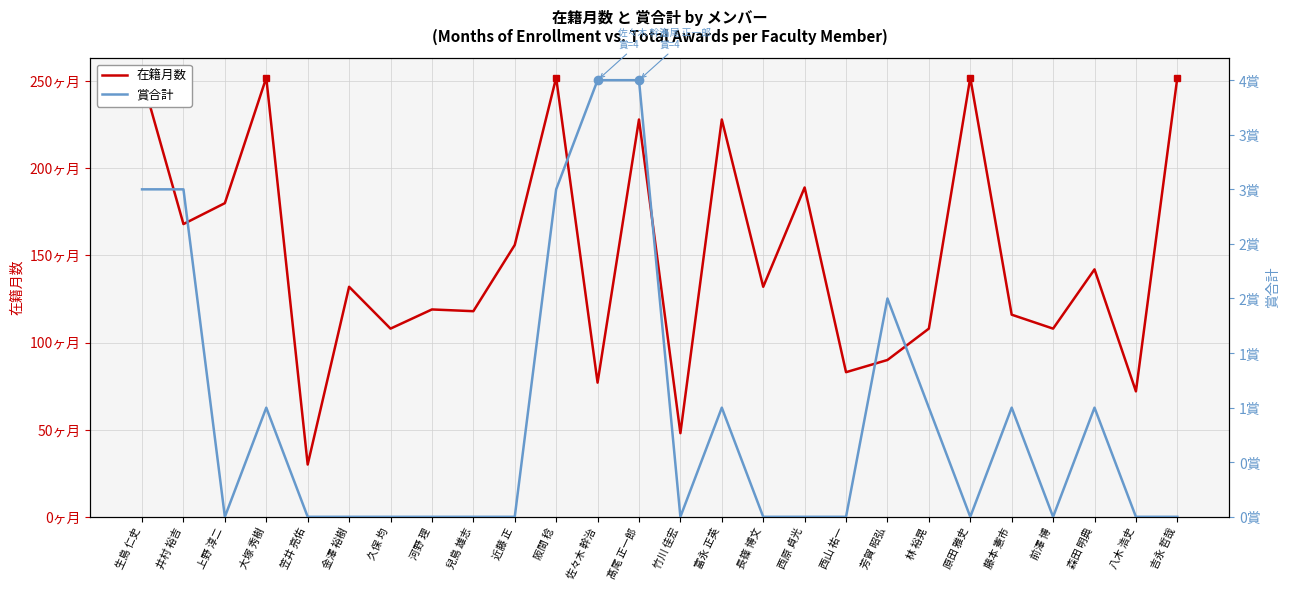

True or false: 在籍月数 has more than 1 interior local peaks.

True